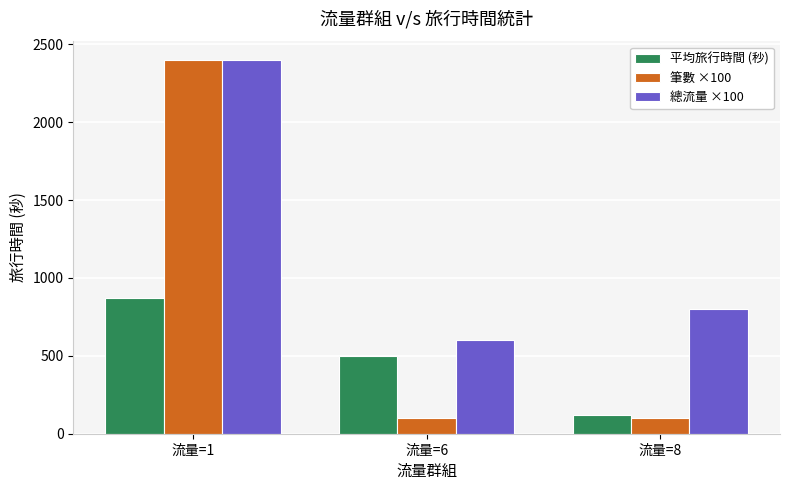

Reading left to right, list all the values displayed in this chart.

平均旅行時間 (秒): 869	497	118
筆數 ×100: 2400	100	100
總流量 ×100: 2400	600	800